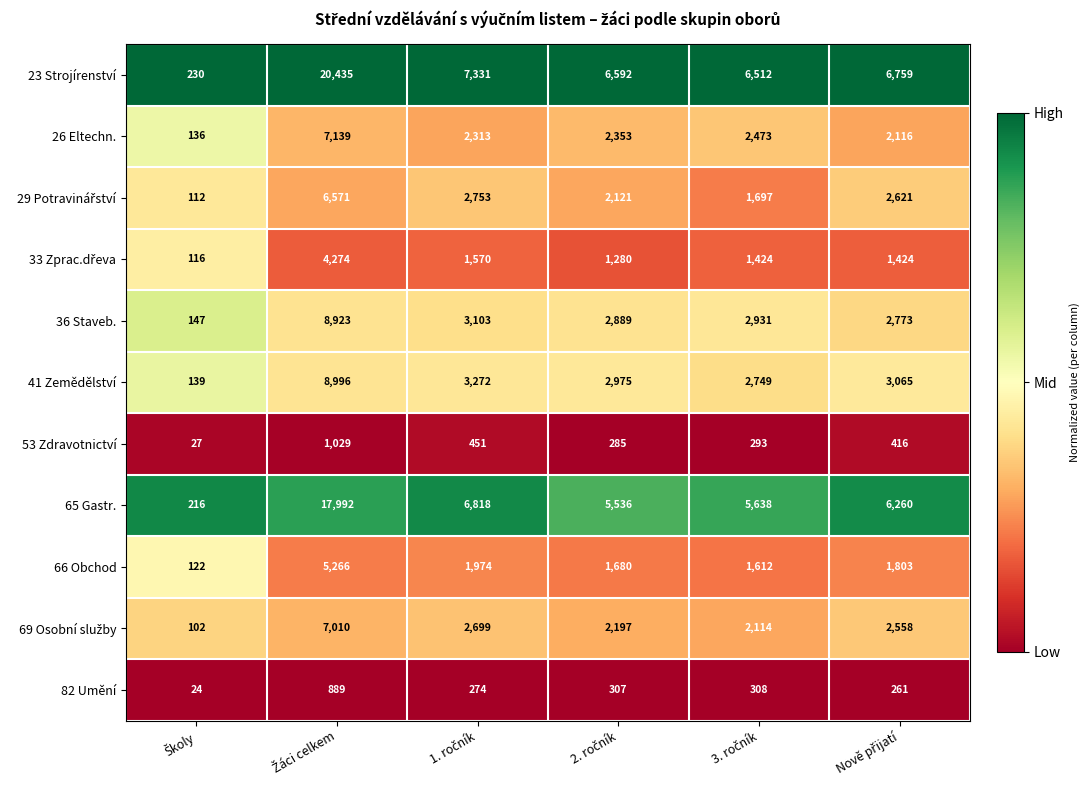

How many distinct data groups are displayed?

11